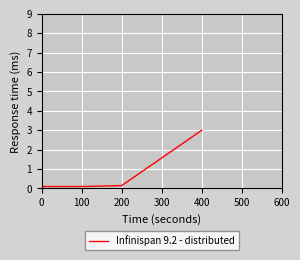

What is the difference between the maximum and second lowest values?

2.9